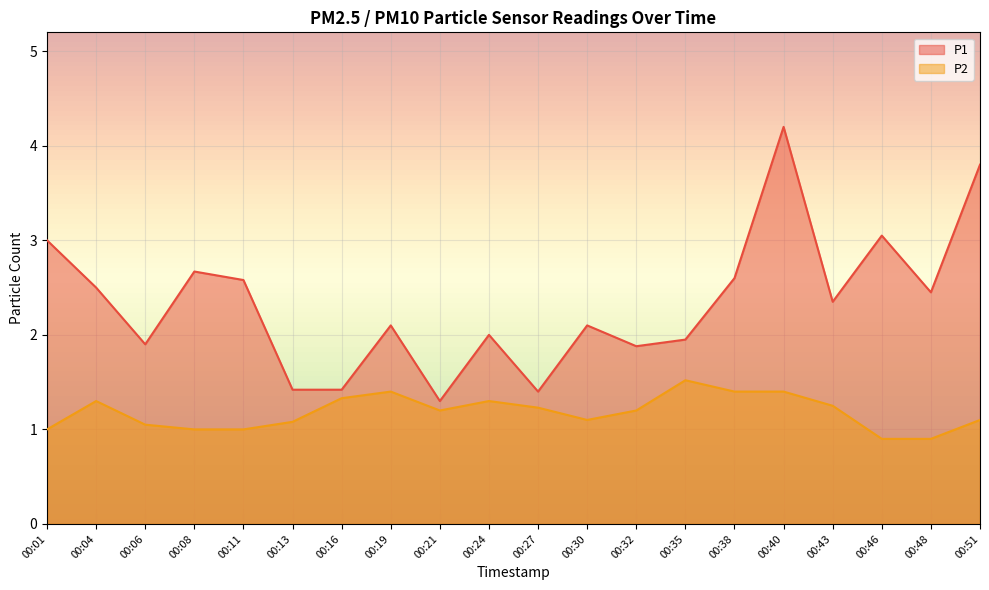

Rank the series by their maximum value, from highest to lowest.

P1, P2